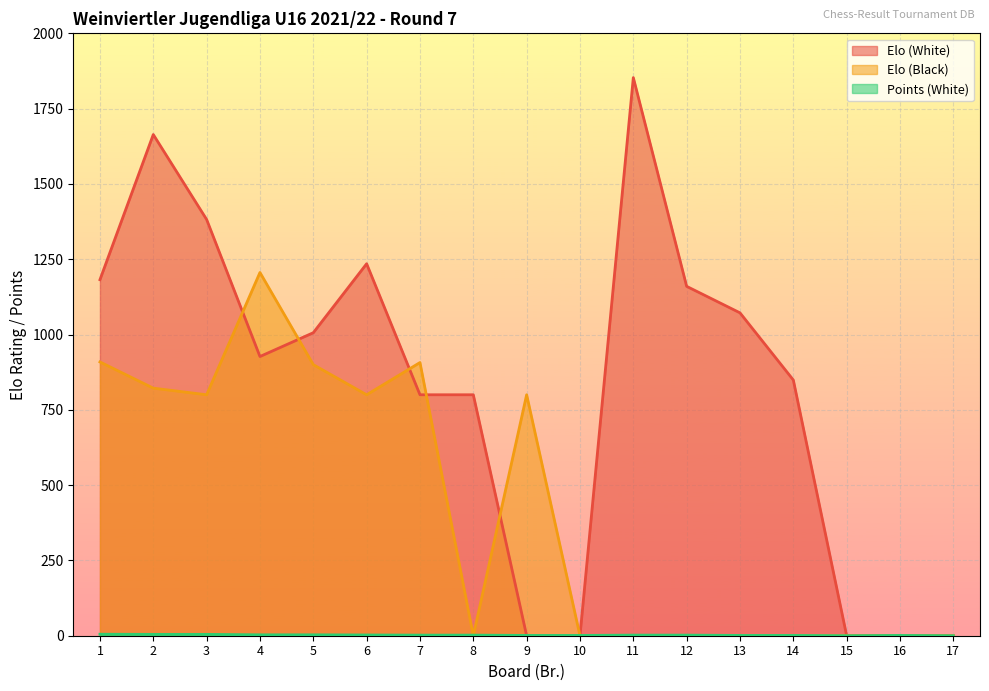

What is the total value across all series at 2?

2490.5